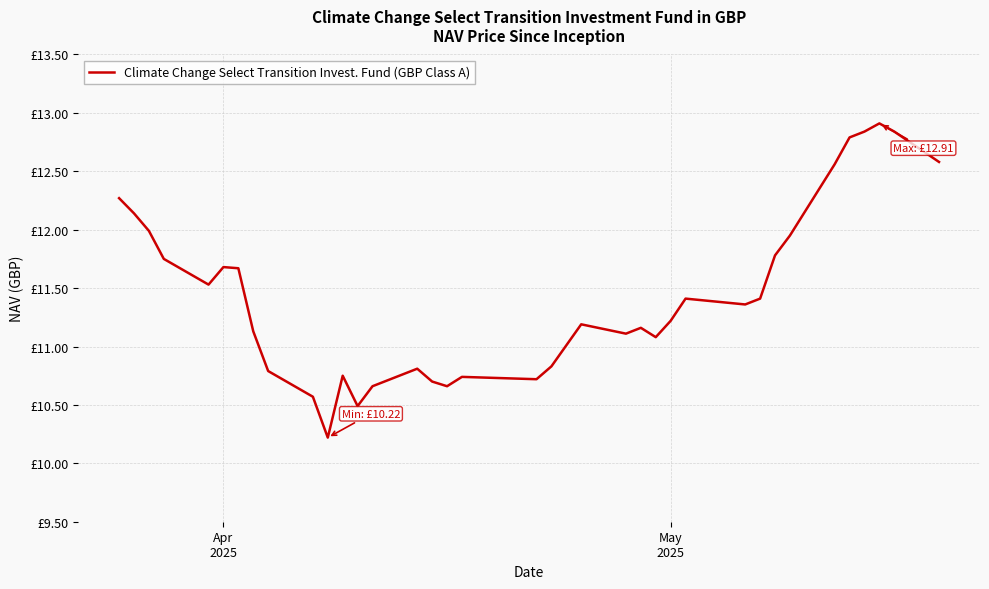

True or false: there are more than 0 points higher than both neighbors.

True